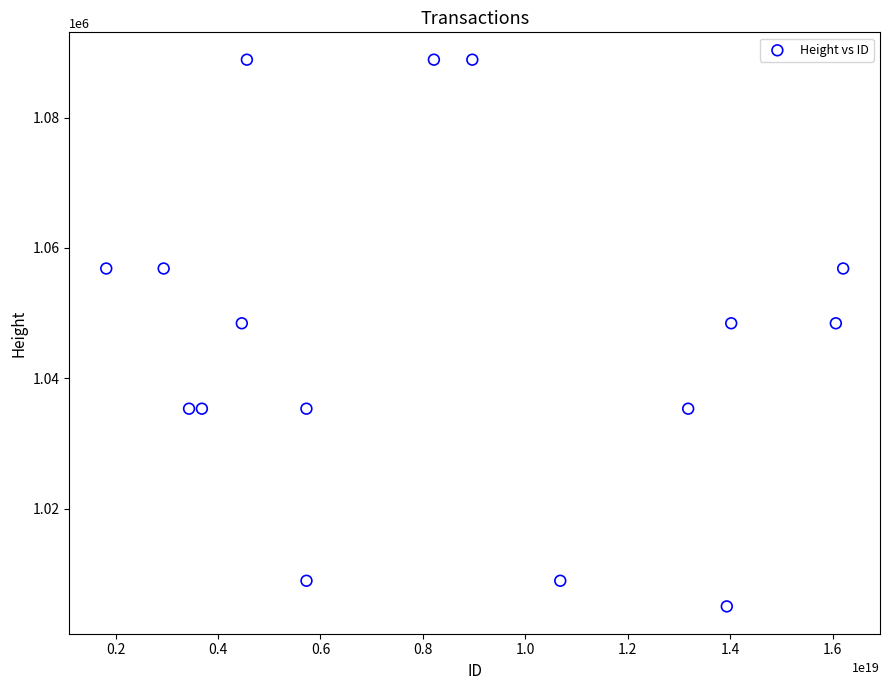

What is the range of Y values (max minus min)?

83877